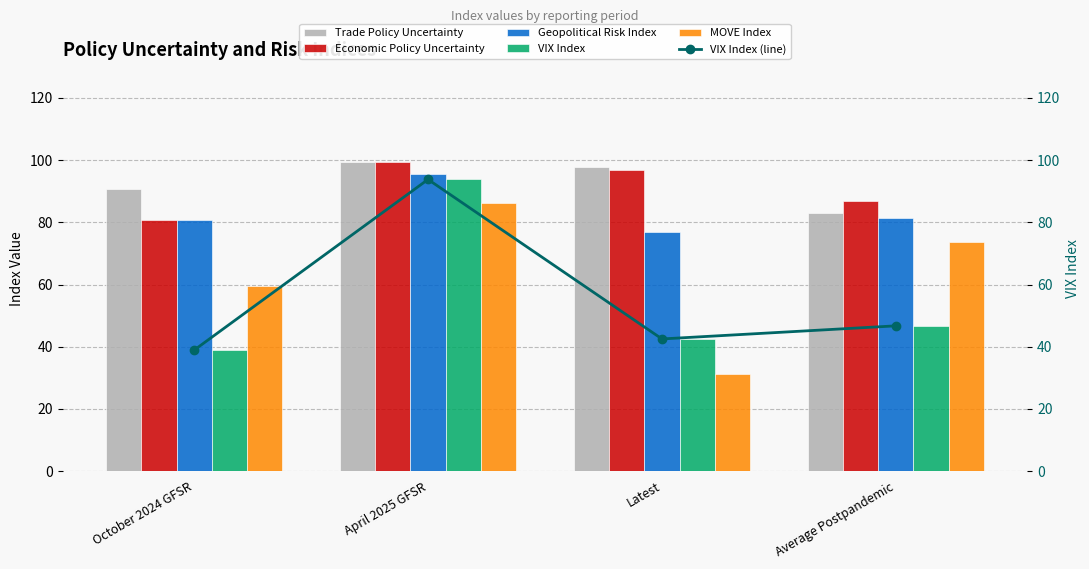

What is the approximate value of VIX Index at April 2025 GFSR?

93.8